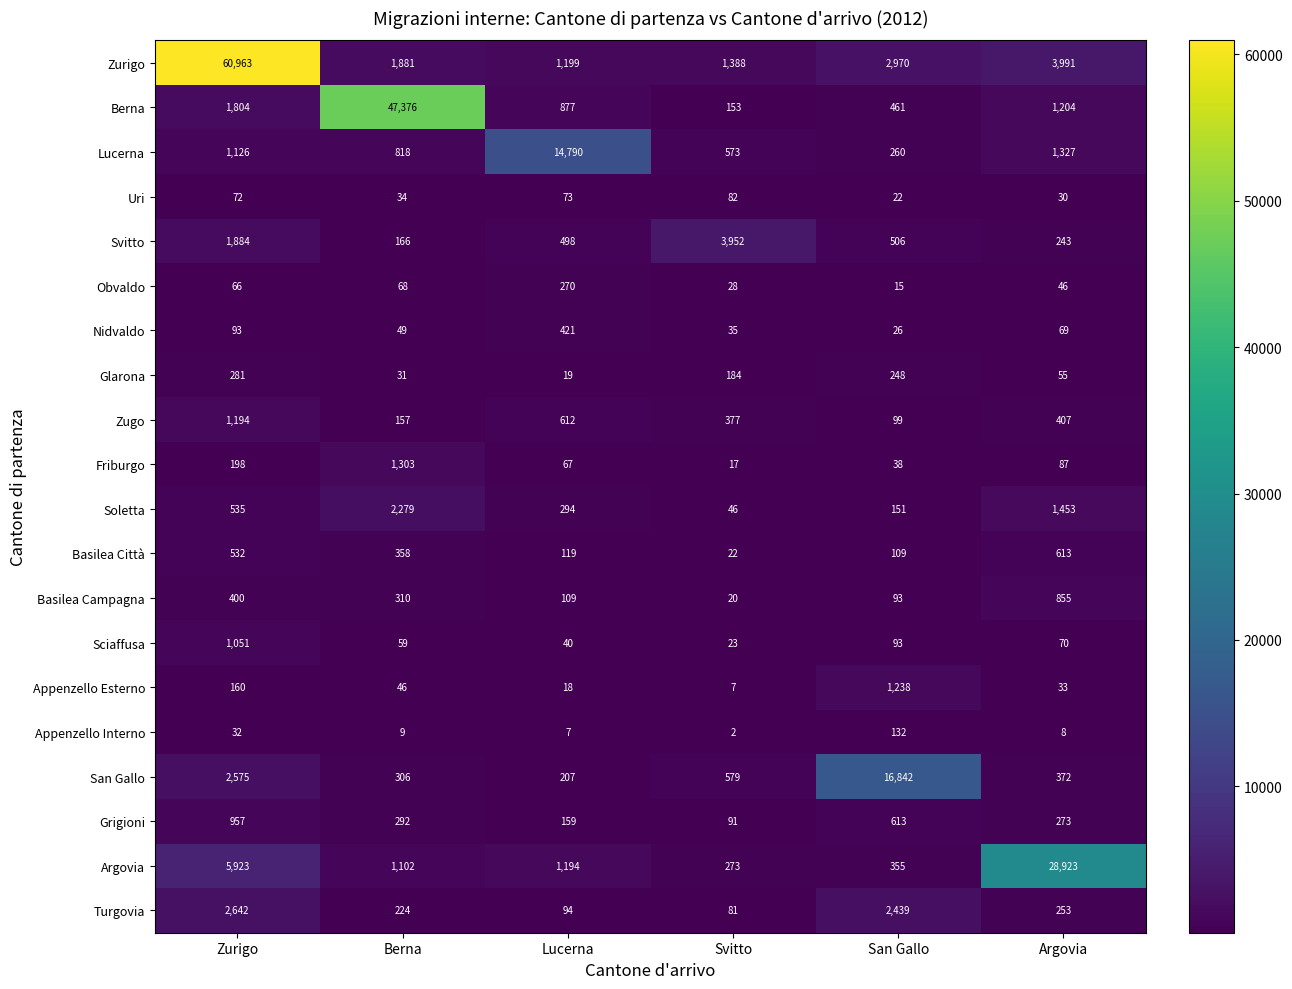

What is the sum of all Appenzello Esterno values?

1502